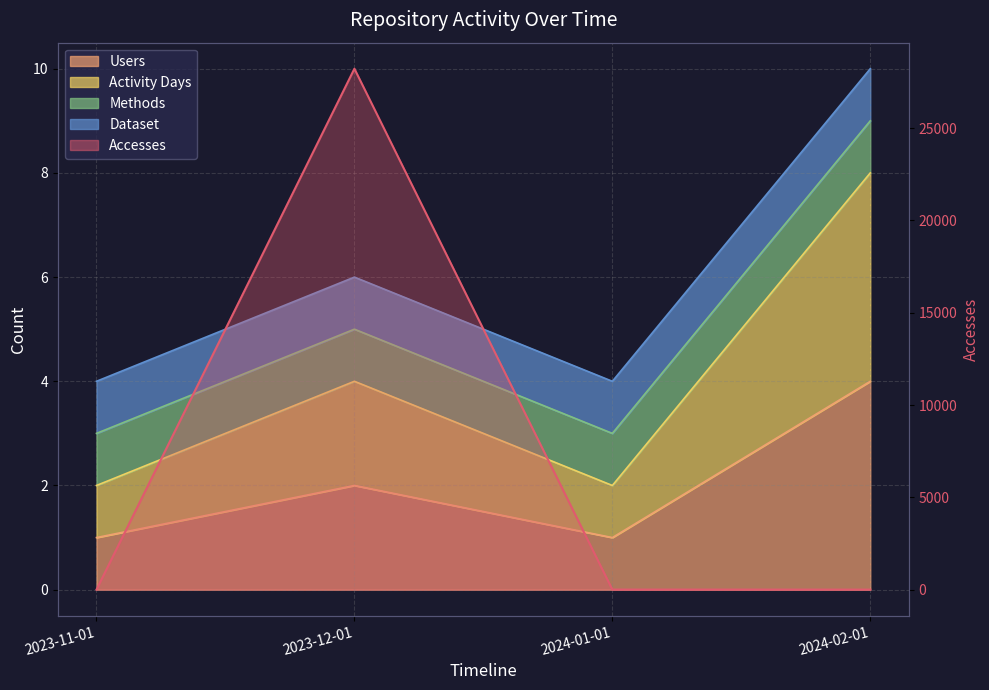

What is the difference between the second highest and second lowest values in the Users series?

1